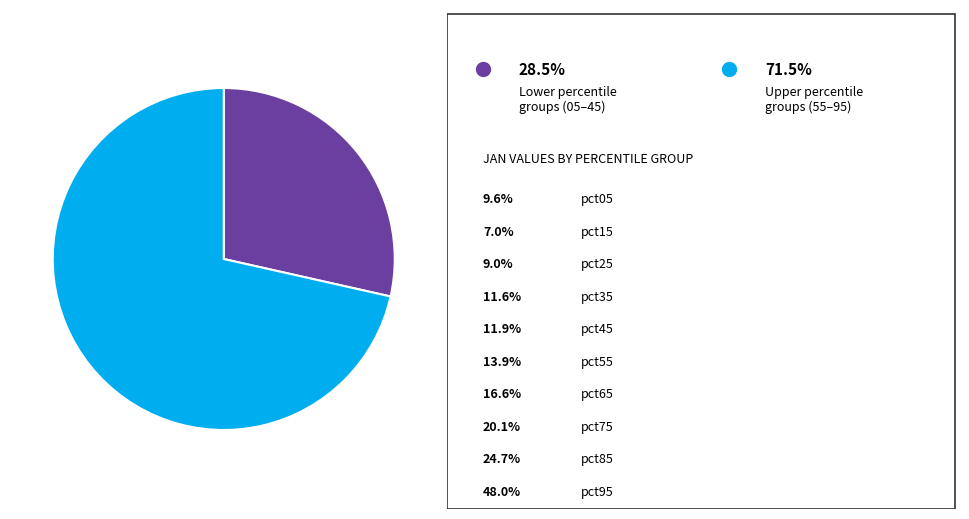

Is there any slice that represents more than half of the pie?

Yes